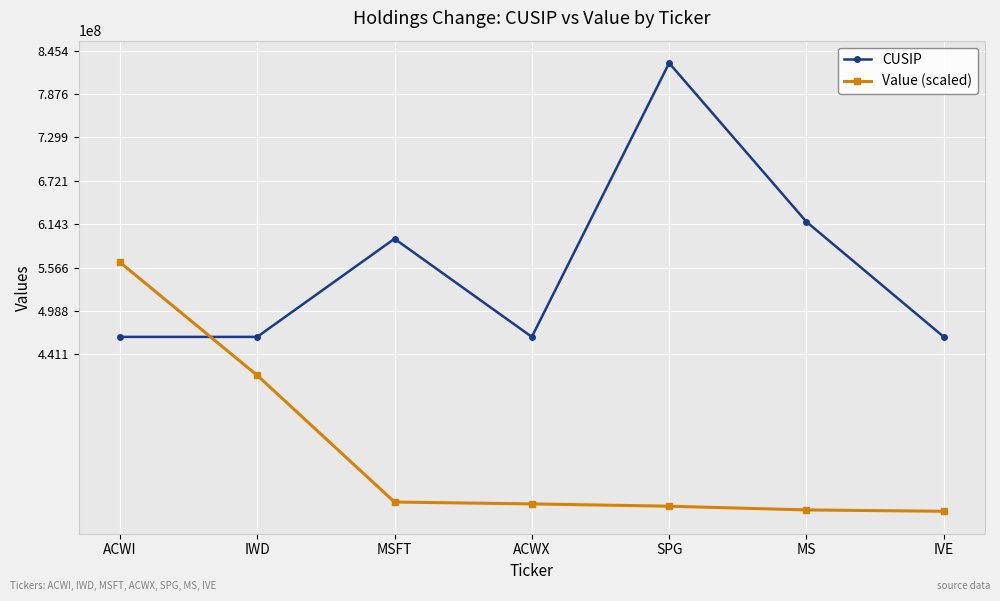

At how many categories does at least one series exceed 605574789?

2